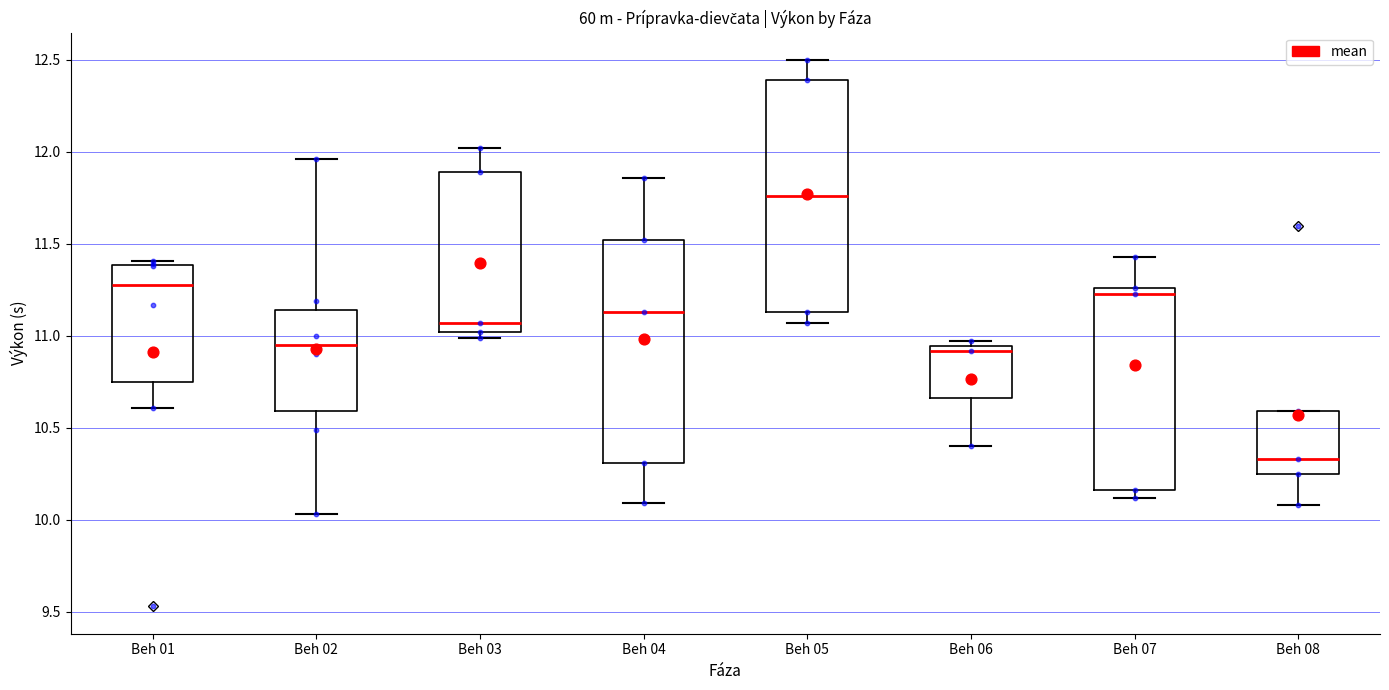

Reading left to right, read every box against the y-axis: the position of its median line, the range the box covers, and the ends of its whiskers. The values are not printed on the chart, so give them approximately, as read against the axis.

Beh 01: median 11.30, box 10.75 to 11.40, whiskers 10.60 to 11.40 (just above the box's upper edge)
Beh 02: median 10.95, box 10.60 to 11.15, whiskers 10.05 to 11.95
Beh 03: median 11.05, box 11.00 to 11.90, whiskers 11.00 (just below the box's lower edge) to 12.00
Beh 04: median 11.15, box 10.30 to 11.50, whiskers 10.10 to 11.85
Beh 05: median 11.75, box 11.15 to 12.40, whiskers 11.05 to 12.50
Beh 06: median 10.90, box 10.65 to 10.95, whiskers 10.40 to 10.95 (just above the box's upper edge)
Beh 07: median 11.25 (just below the box's upper edge), box 10.15 to 11.25, whiskers 10.10 to 11.45
Beh 08: median 10.35, box 10.25 to 10.60, whiskers 10.10 to 10.60